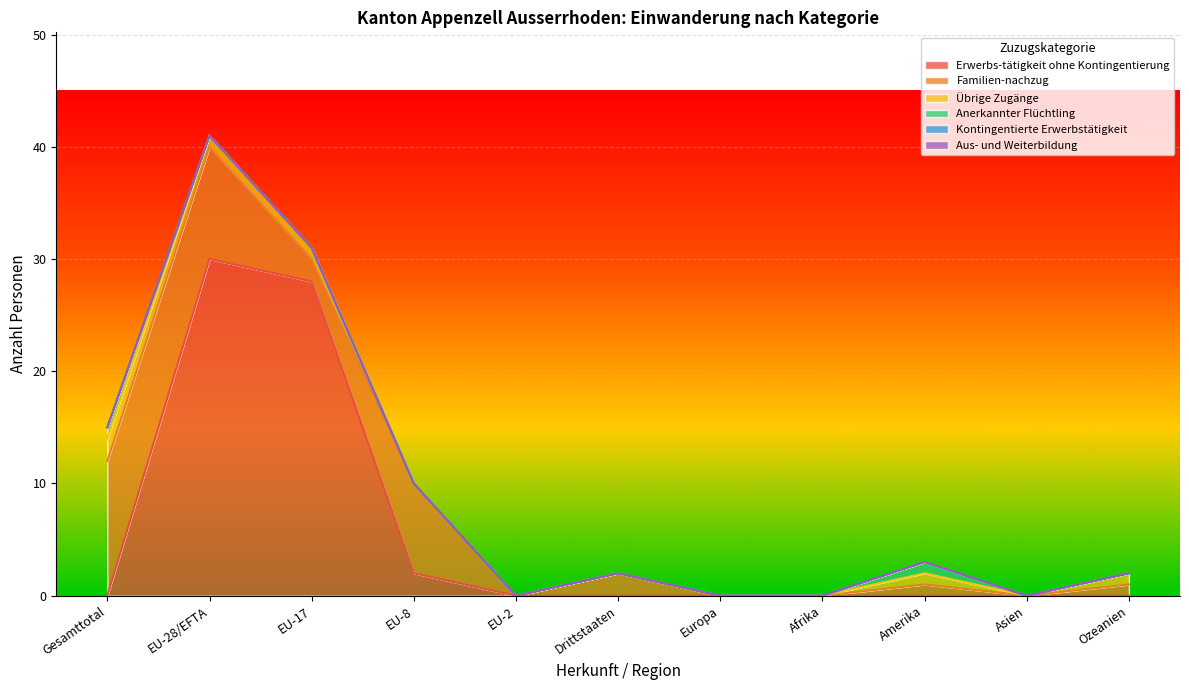

What is the label of the 1st point from the right?

Ozeanien